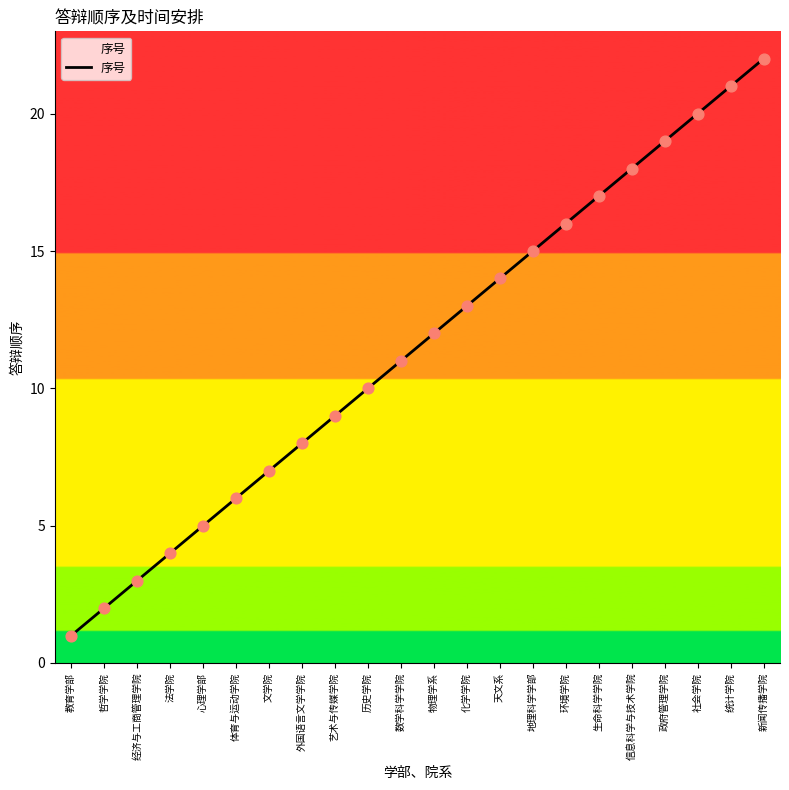

Approximately how many times larger is the value at 环境学院 compared to 哲学学院?

8.0